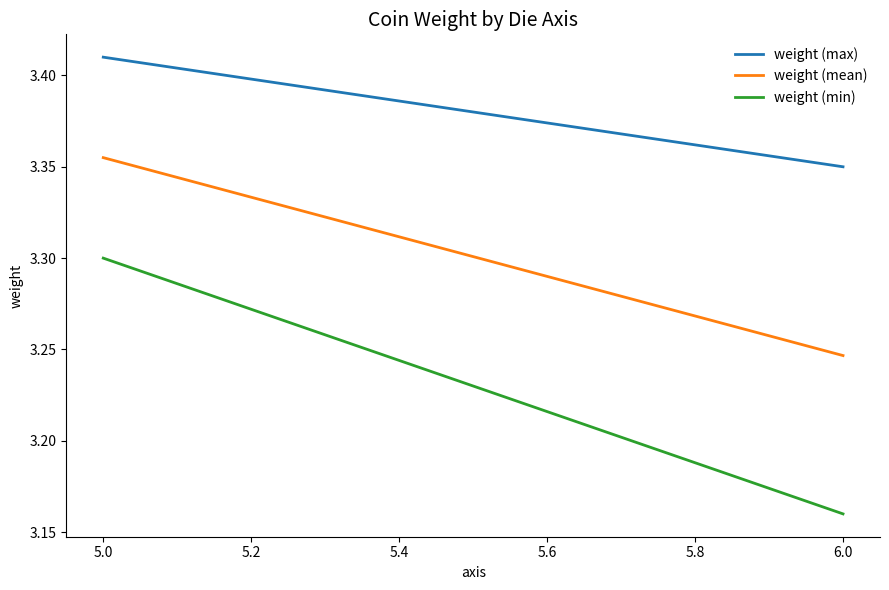

Is this an area chart (filled region under the line)?

No